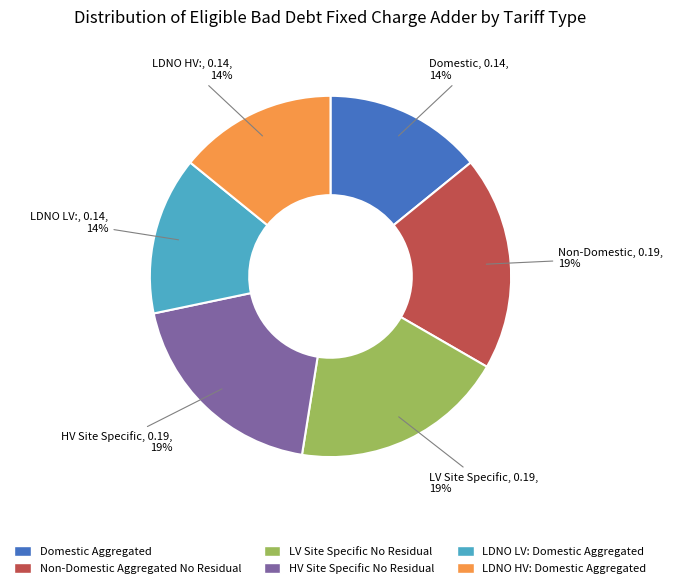

To the nearest percent, what is the difference between the Non-Domestic Aggregated No Residual and LDNO HV: Domestic Aggregated slice percentages?

5%